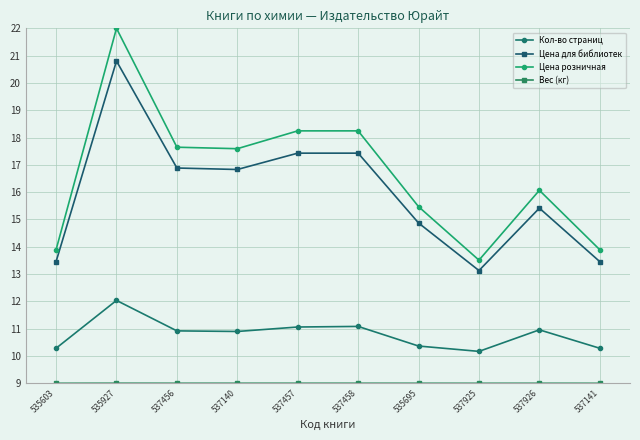

What is the label of the 8th point from the left?

537925